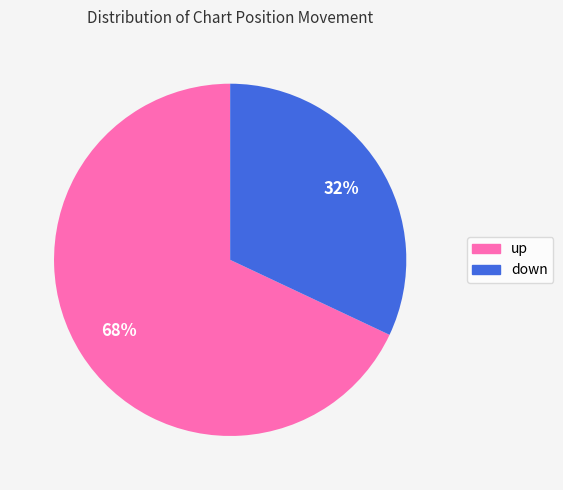

What is the majority slice?

up